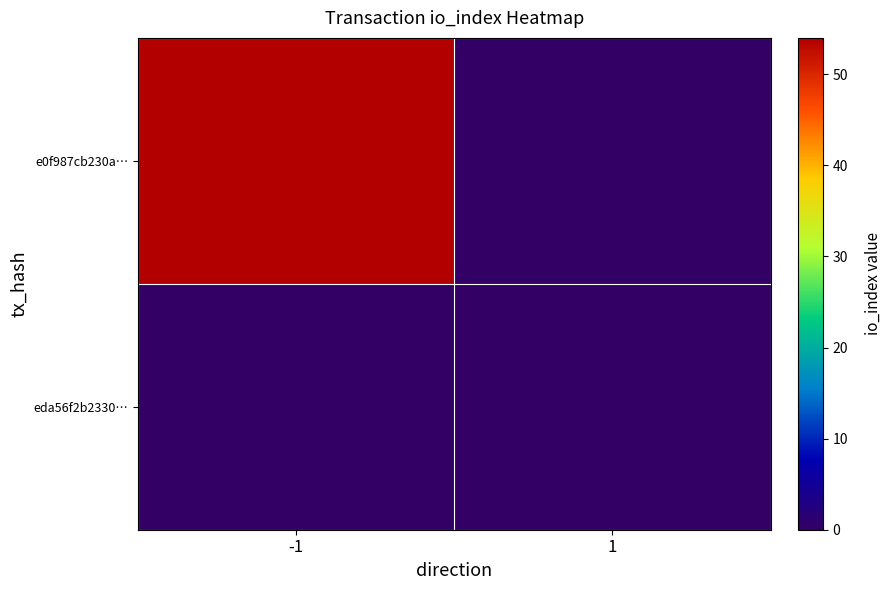

Rank the series by their maximum value, from highest to lowest.

e0f987cb230a…, eda56f2b2330…